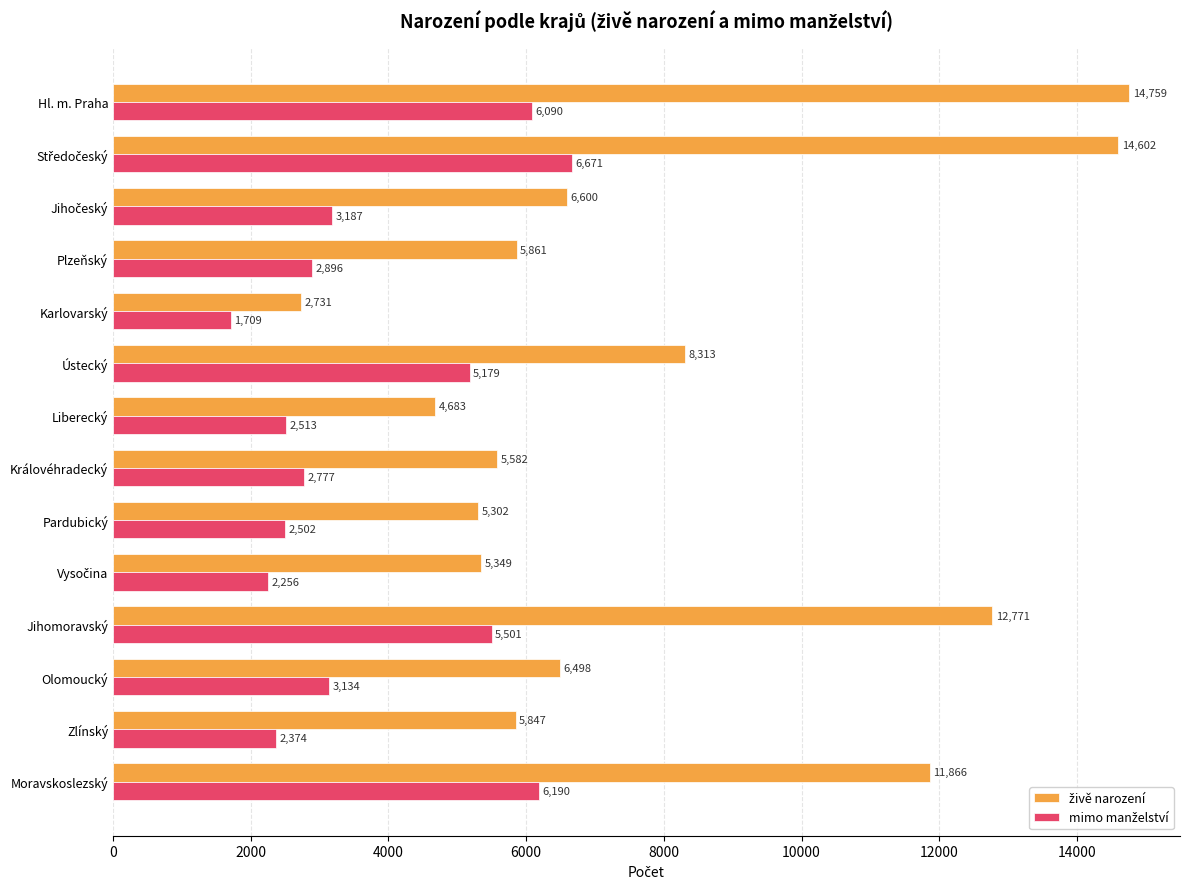

At how many categories does at least one series exceed 6726?

5